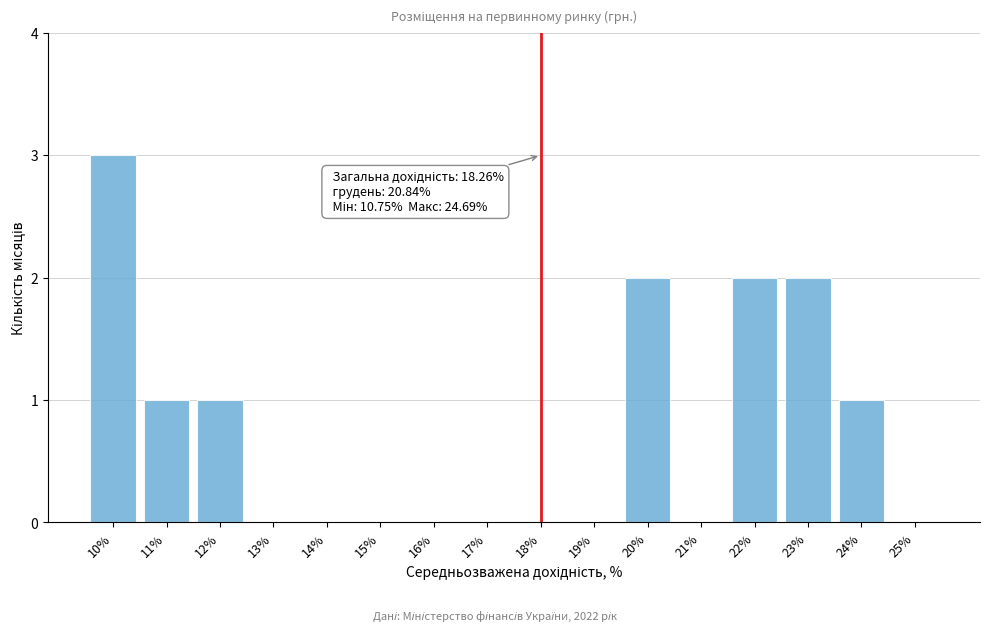

Reading right to left, transcribe all the data shown in this chart.

25%=0	24%=1	23%=2	22%=2	21%=0	20%=2	19%=0	18%=0	17%=0	16%=0	15%=0	14%=0	13%=0	12%=1	11%=1	10%=3